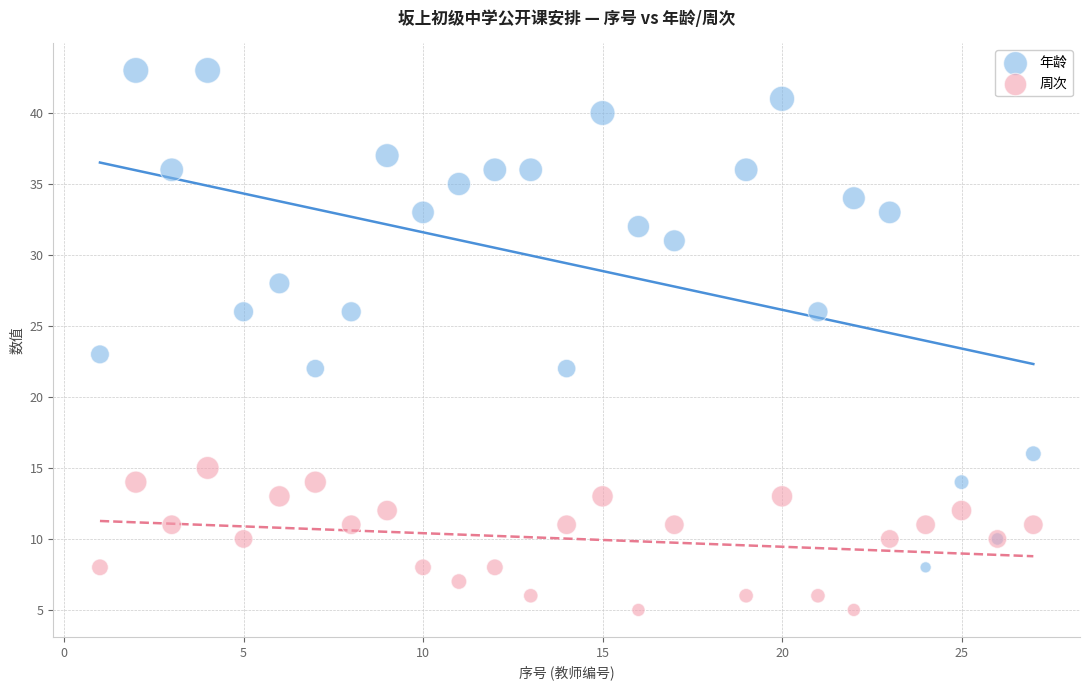

Which series reaches the minimum Y coordinate?

周次